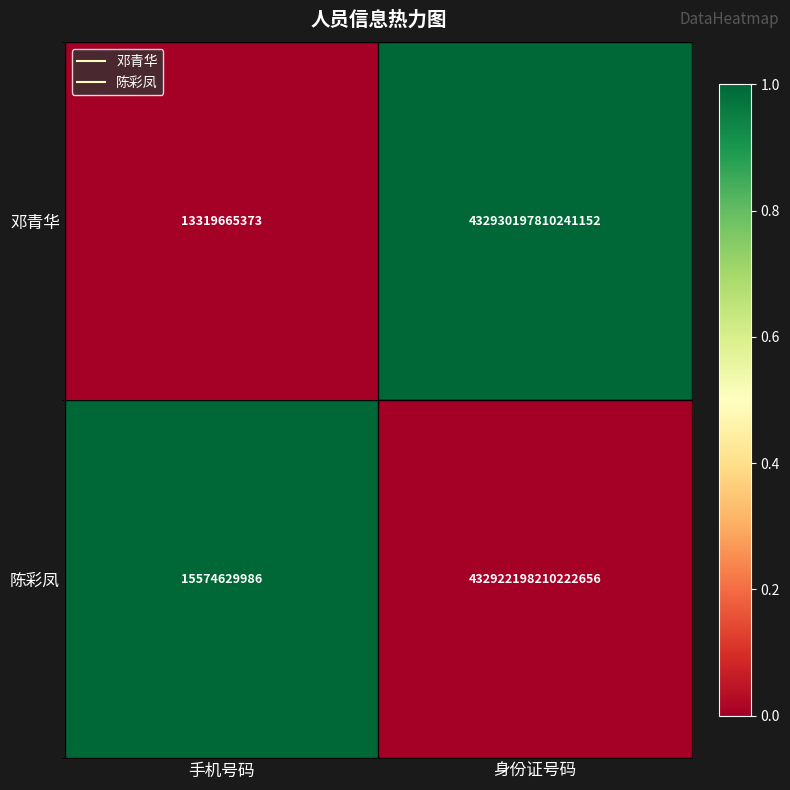

True or false: 陈彩凤 has a value of 432922198210222656 at 身份证号码.

True